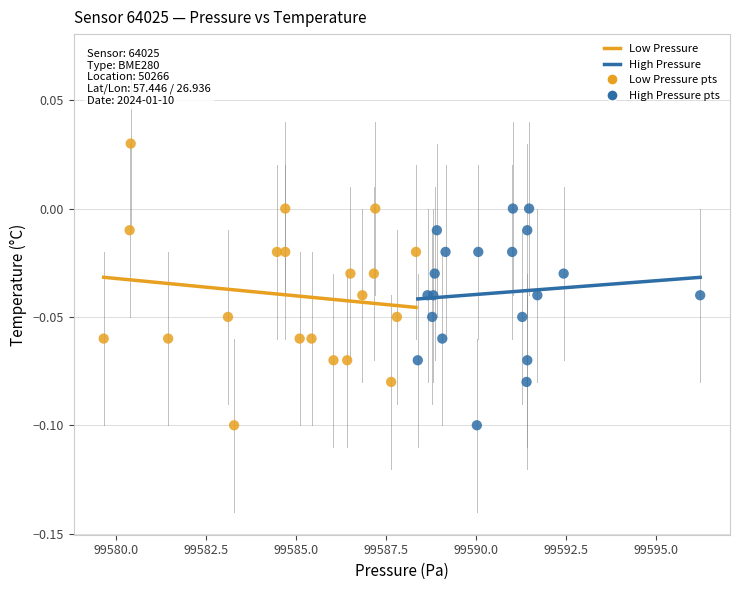

Which series has the widest spread of Y values?

Low Pressure